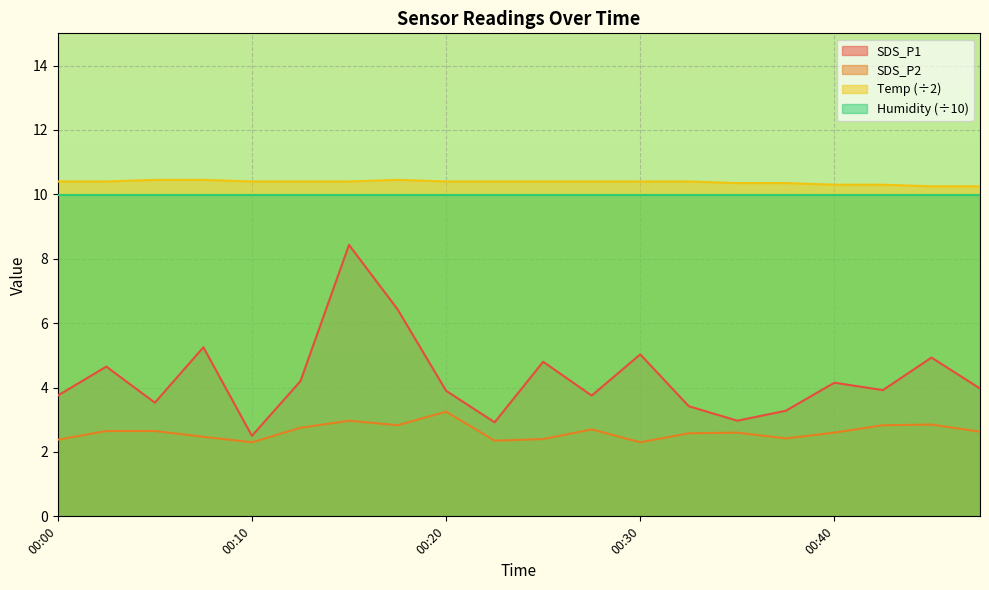

At how many categories does at least one series exceed 8?

20